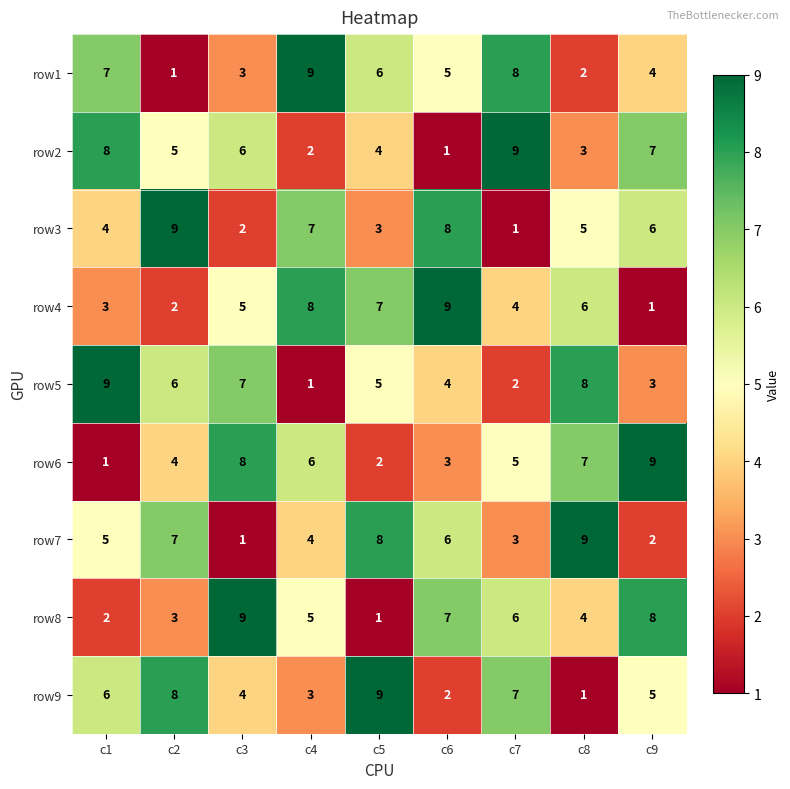

The value of row9 at c5 is 6. True or false?

False